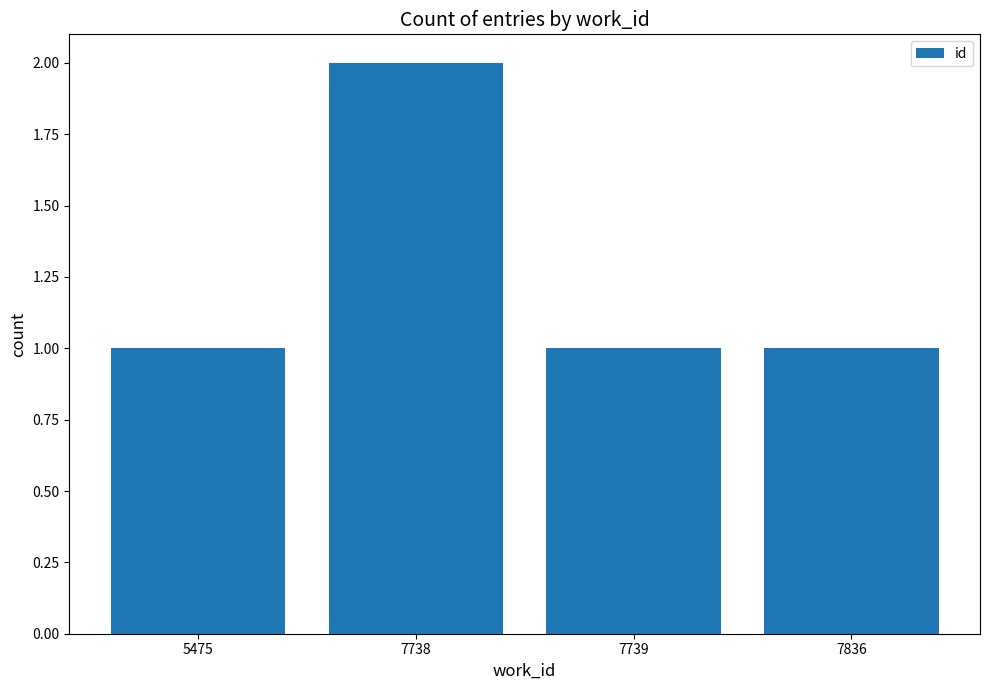

Which has a higher value, 7836 or 7738?

7738